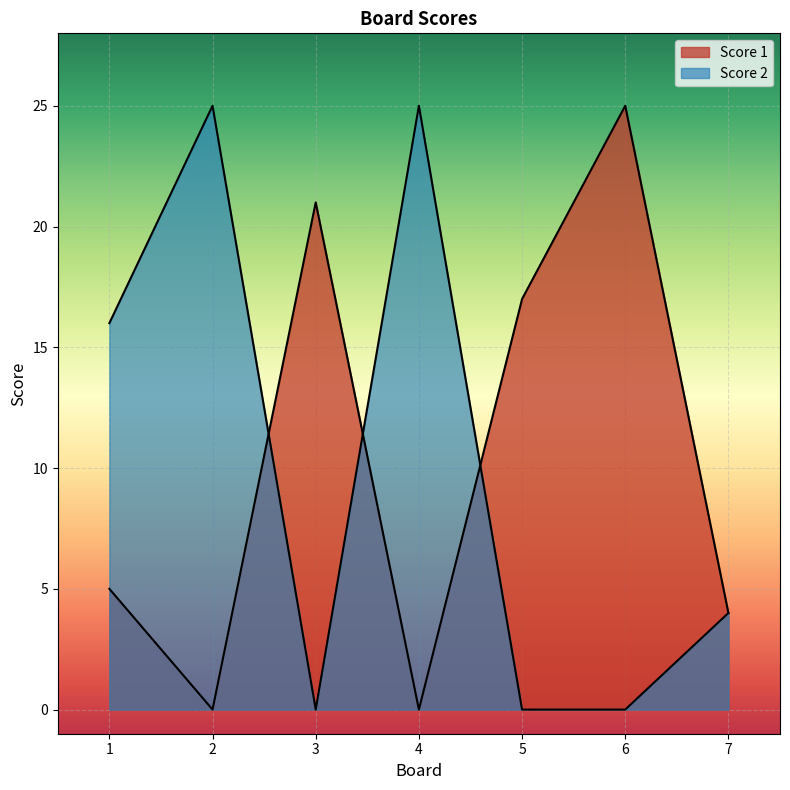

Is the value of Score 2 at 1 greater than the value of Score 1 at 7?

Yes